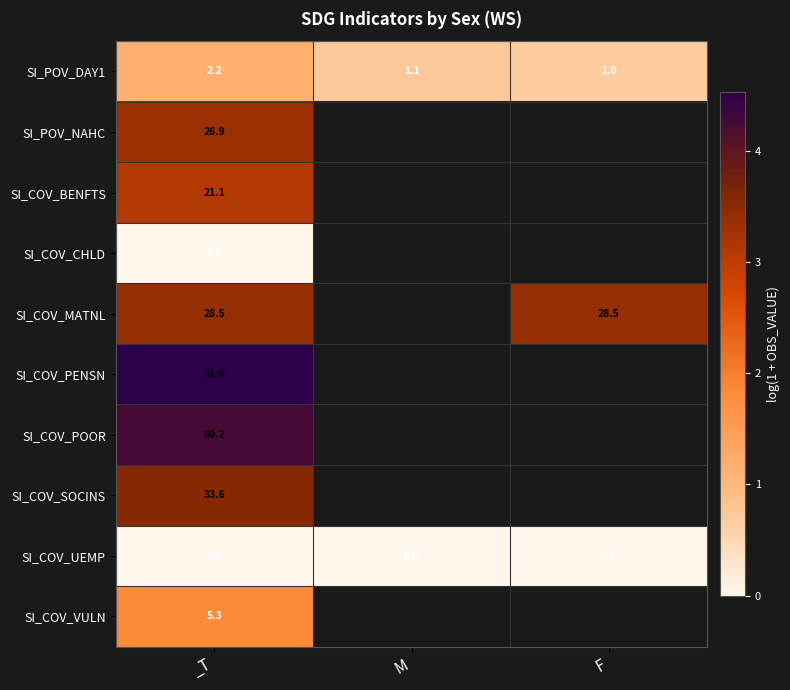

Which category has the highest value in the SI_POV_DAY1 series?

_T